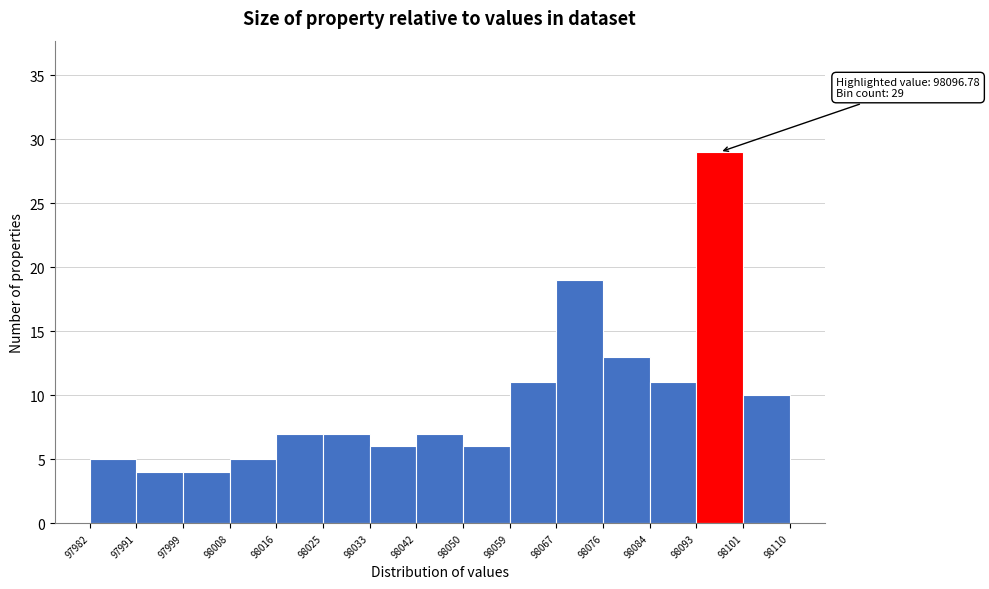

Over which range of the x-axis is the bar tallest?

98093 to 98101